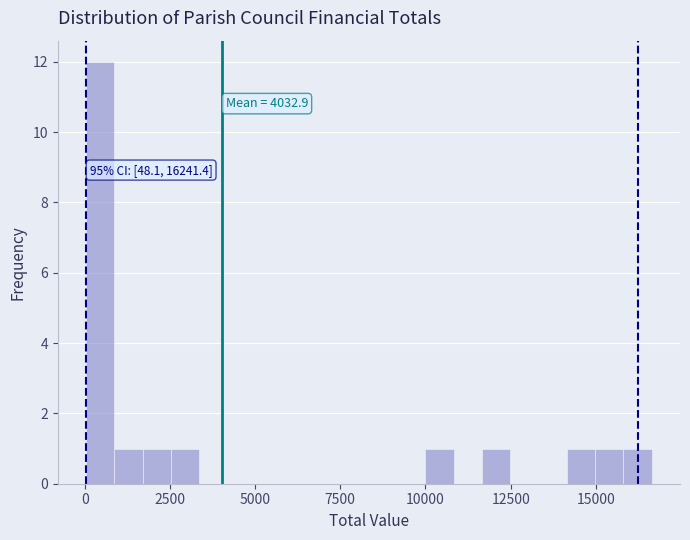

Around what value on the x-axis is the tallest bar? Give the approximate position of its centre, as read against the axis.

500